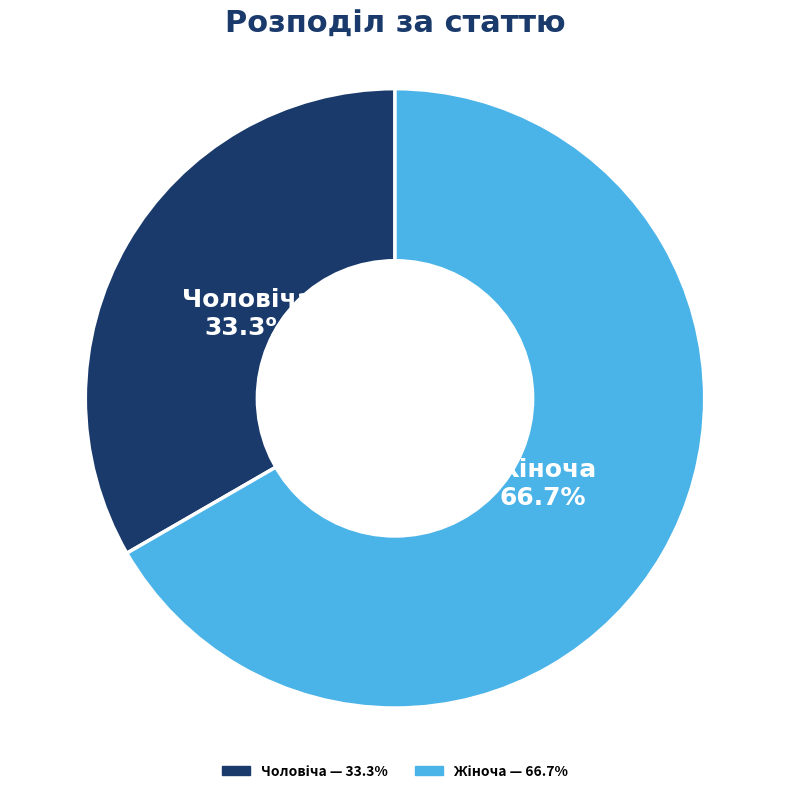

Is there any slice that represents more than half of the pie?

Yes